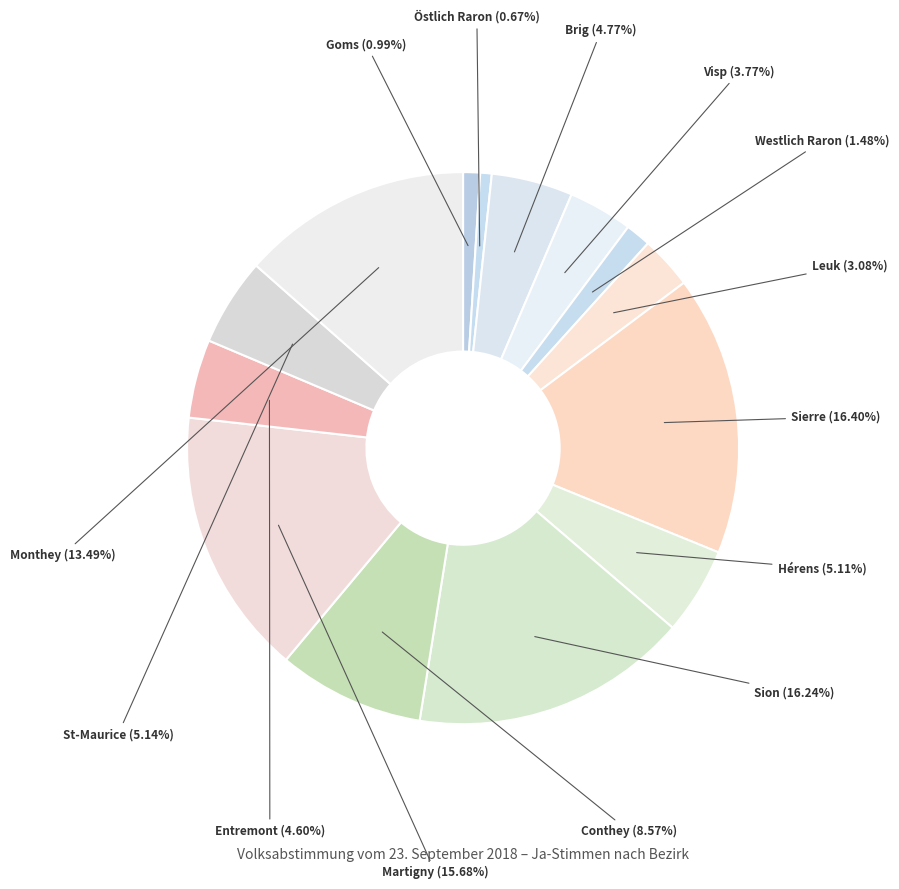

Does any single category account for the majority?

No